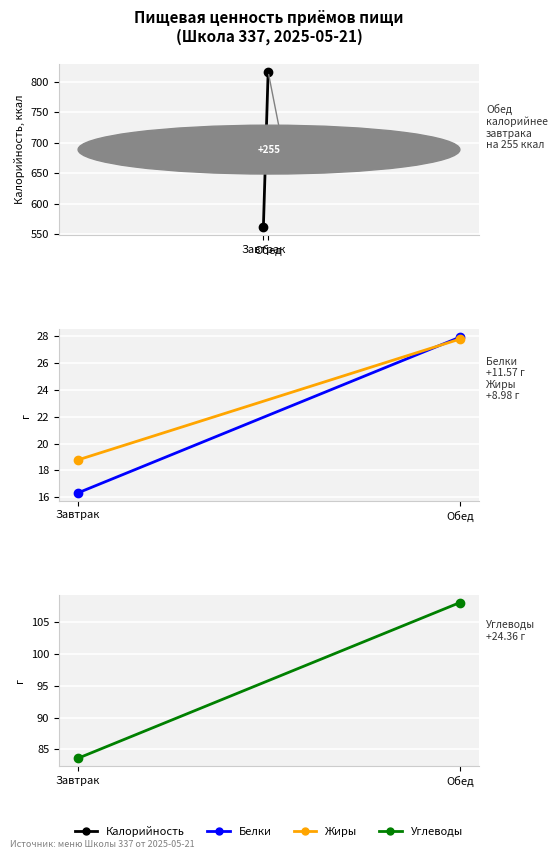

At which label does Углеводы first exceed 107?

Обед